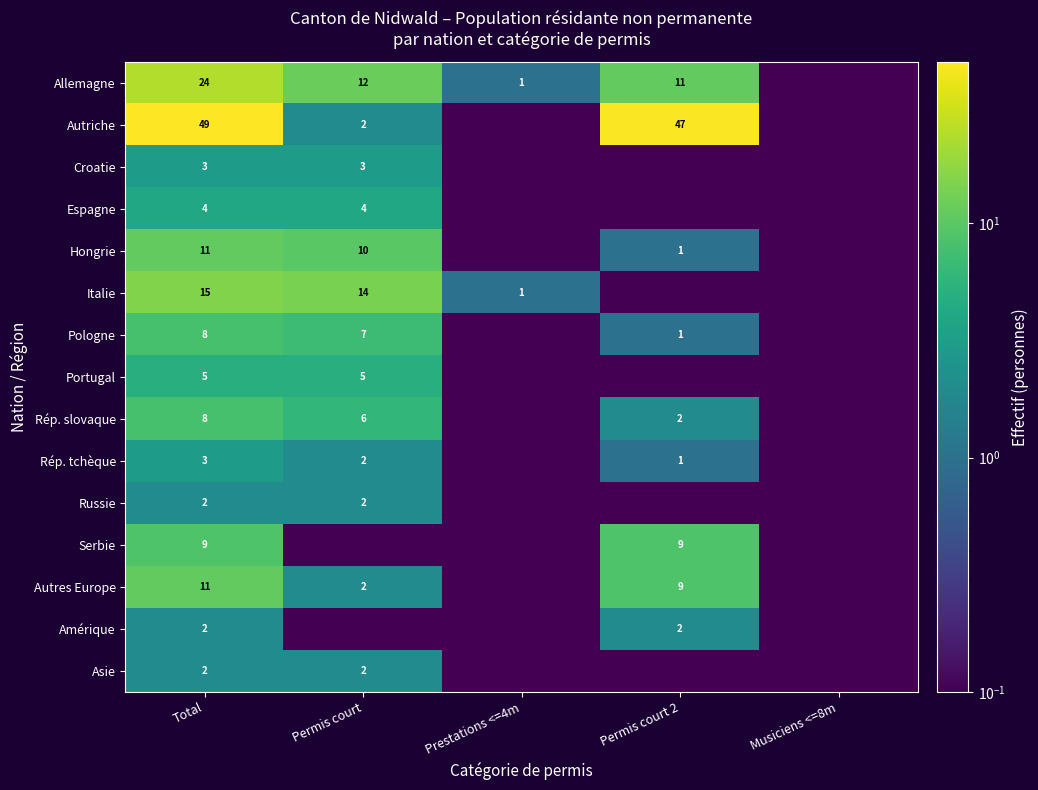

How many data points does each series have?

5